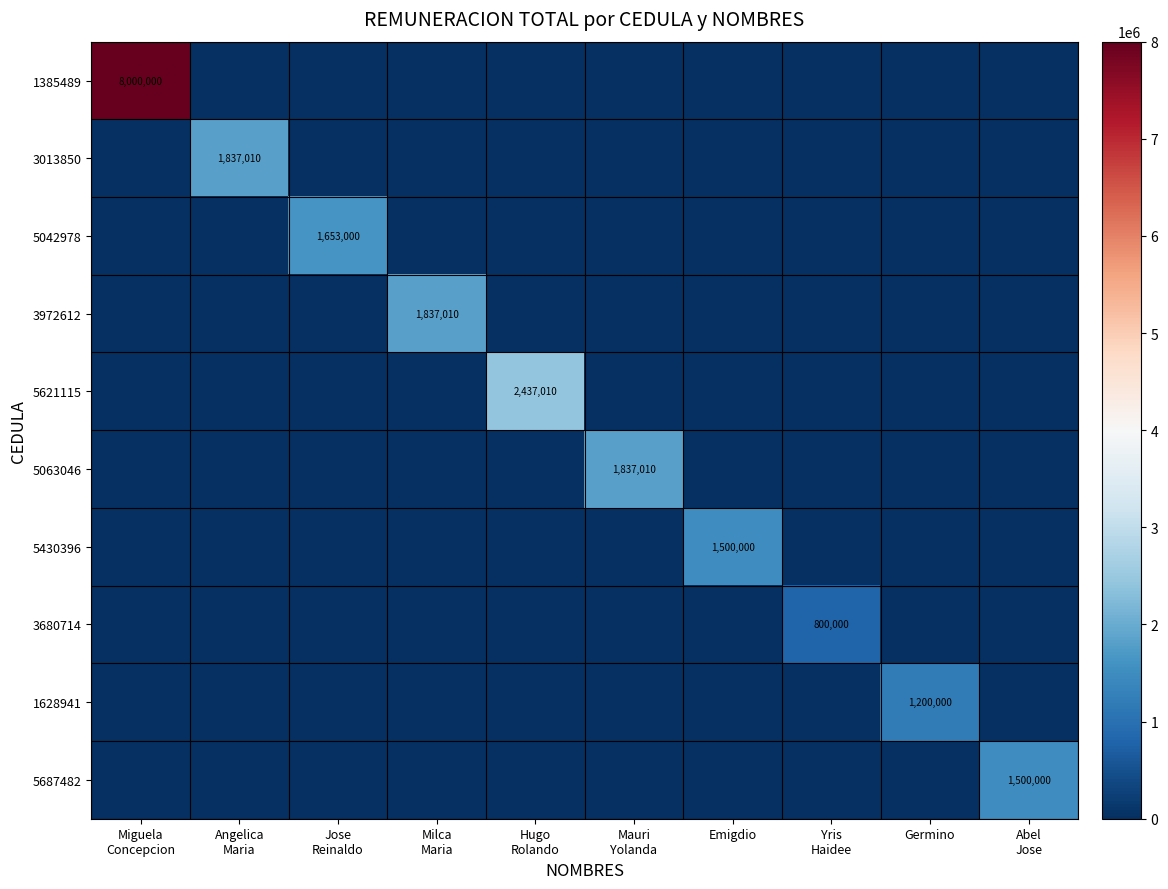

Between Angelica Maria and Jose Reinaldo, which series saw the biggest shift?

3013850